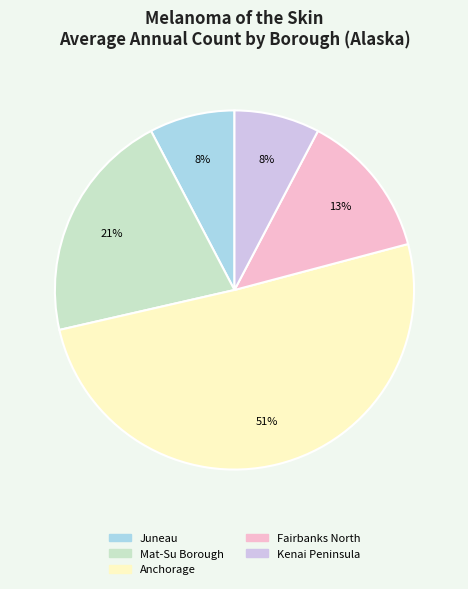

What percentage is the Fairbanks North slice, to the nearest percent?

13%